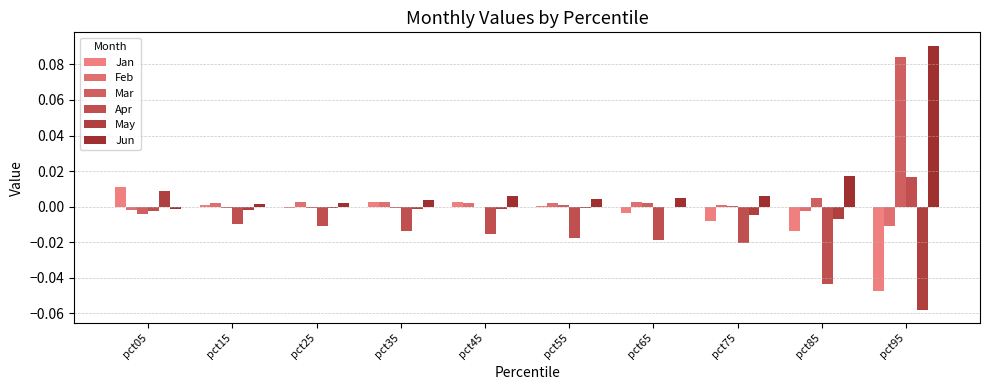

Reading right to left, extract all data points from this chart.

Jan: pct95=-0.0	pct85=-0.0	pct75=-0.0	pct65=-0.0	pct55=0.0	pct45=0.0	pct35=0.0	pct25=-0.0	pct15=0.0	pct05=0.0
Feb: pct95=-0.0	pct85=-0.0	pct75=0.0	pct65=0.0	pct55=0.0	pct45=0.0	pct35=0.0	pct25=0.0	pct15=0.0	pct05=-0.0
Mar: pct95=0.1	pct85=0.0	pct75=0.0	pct65=0.0	pct55=0.0	pct45=-0.0	pct35=-0.0	pct25=-0.0	pct15=-0.0	pct05=-0.0
Apr: pct95=0.0	pct85=-0.0	pct75=-0.0	pct65=-0.0	pct55=-0.0	pct45=-0.0	pct35=-0.0	pct25=-0.0	pct15=-0.0	pct05=-0.0
May: pct95=-0.1	pct85=-0.0	pct75=-0.0	pct65=-0.0	pct55=-0.0	pct45=-0.0	pct35=-0.0	pct25=-0.0	pct15=-0.0	pct05=0.0
Jun: pct95=0.1	pct85=0.0	pct75=0.0	pct65=0.0	pct55=0.0	pct45=0.0	pct35=0.0	pct25=0.0	pct15=0.0	pct05=-0.0